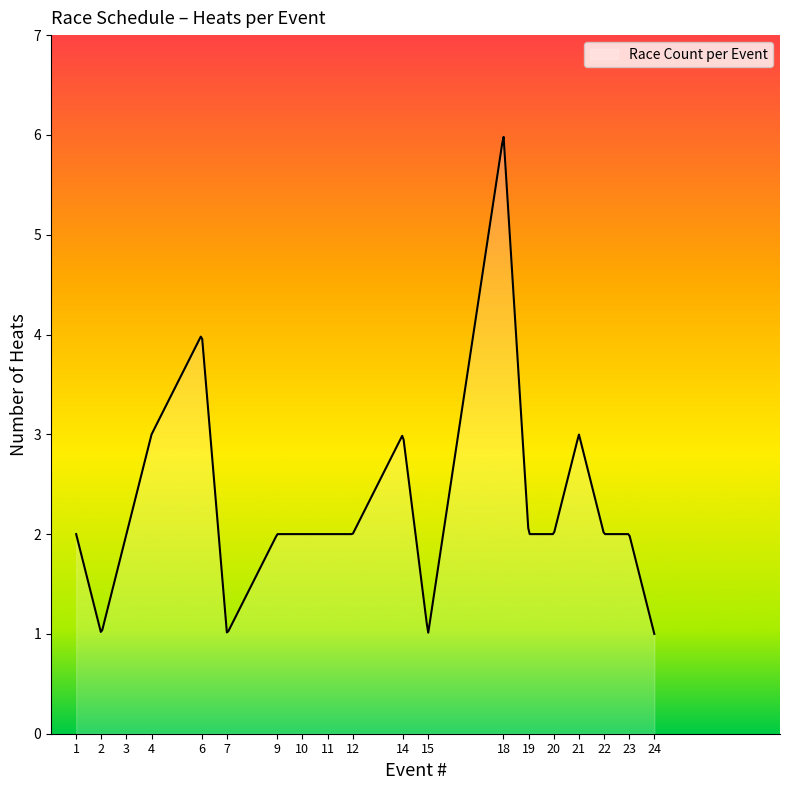

What is the minimum value shown in the chart?

1.0